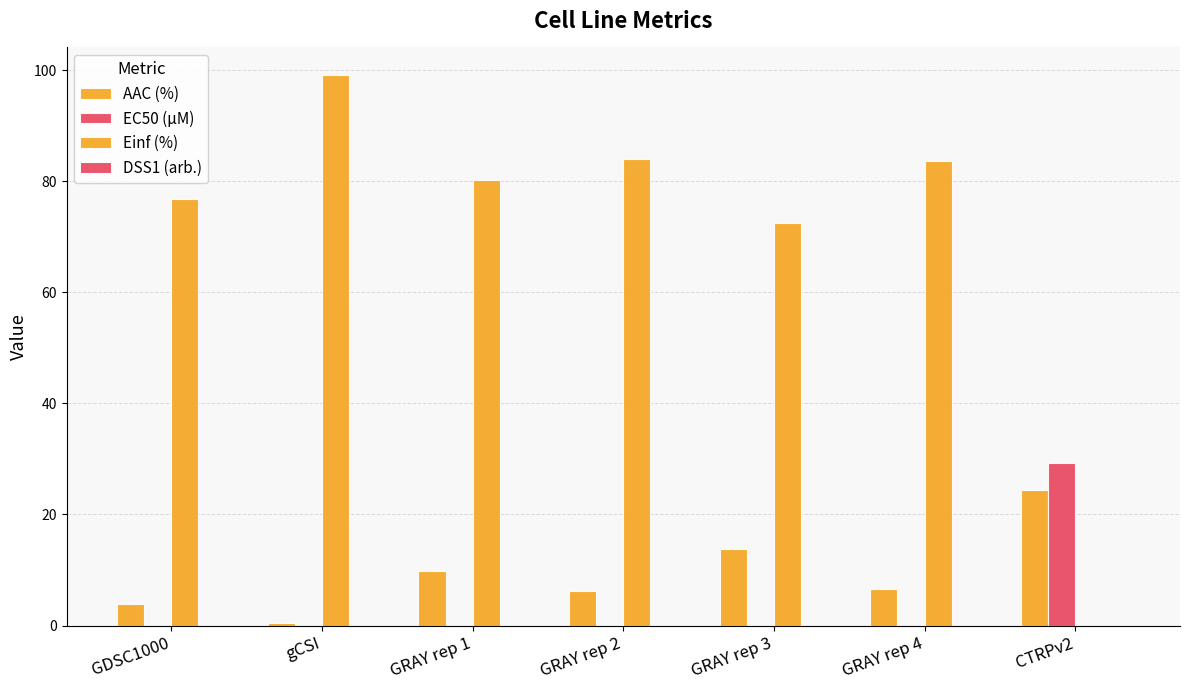

How many series are shown in this chart?

4